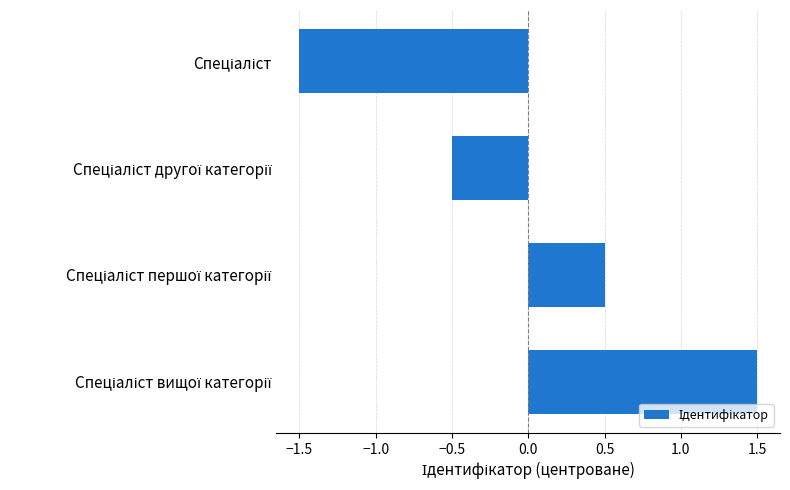

What is the maximum value shown in the chart?

1.5